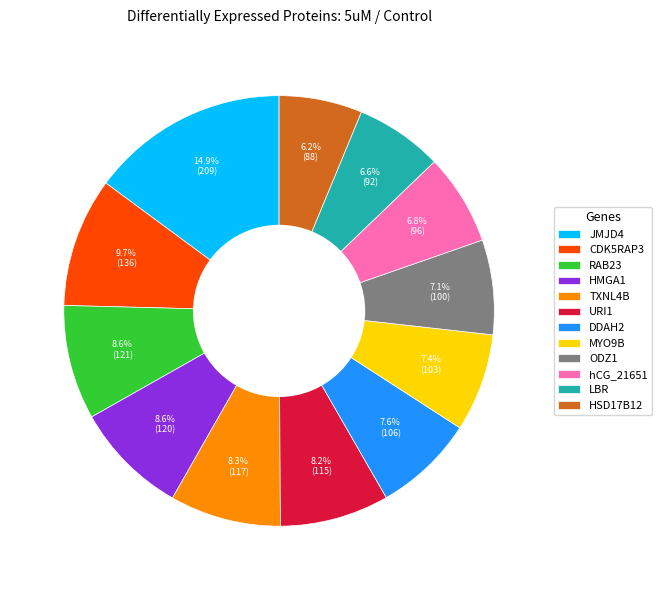

Is it true that URI1 is 16% of the pie?

False